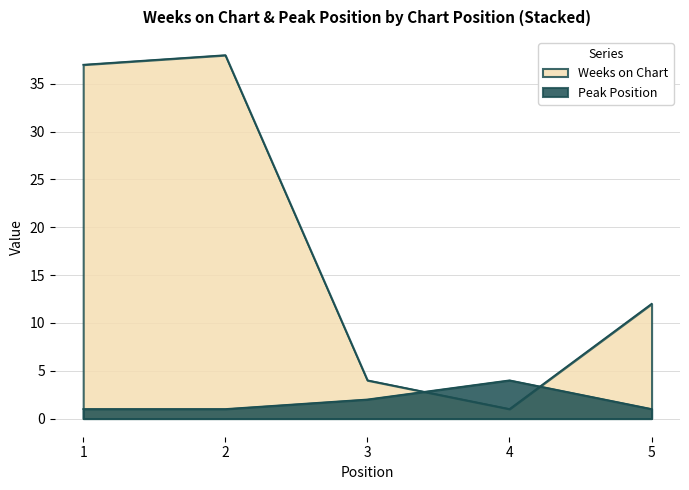

What is the sum of all Peak Position values?

9